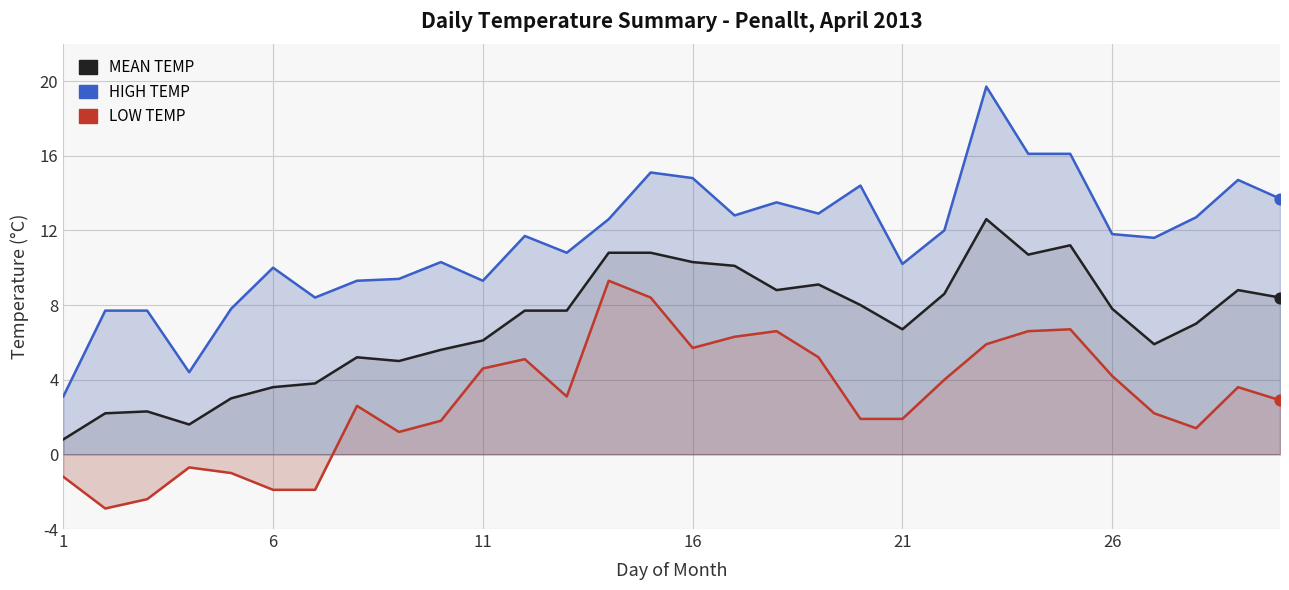

What are all the series names shown in the legend?

HIGH TEMP, LOW TEMP, MEAN TEMP